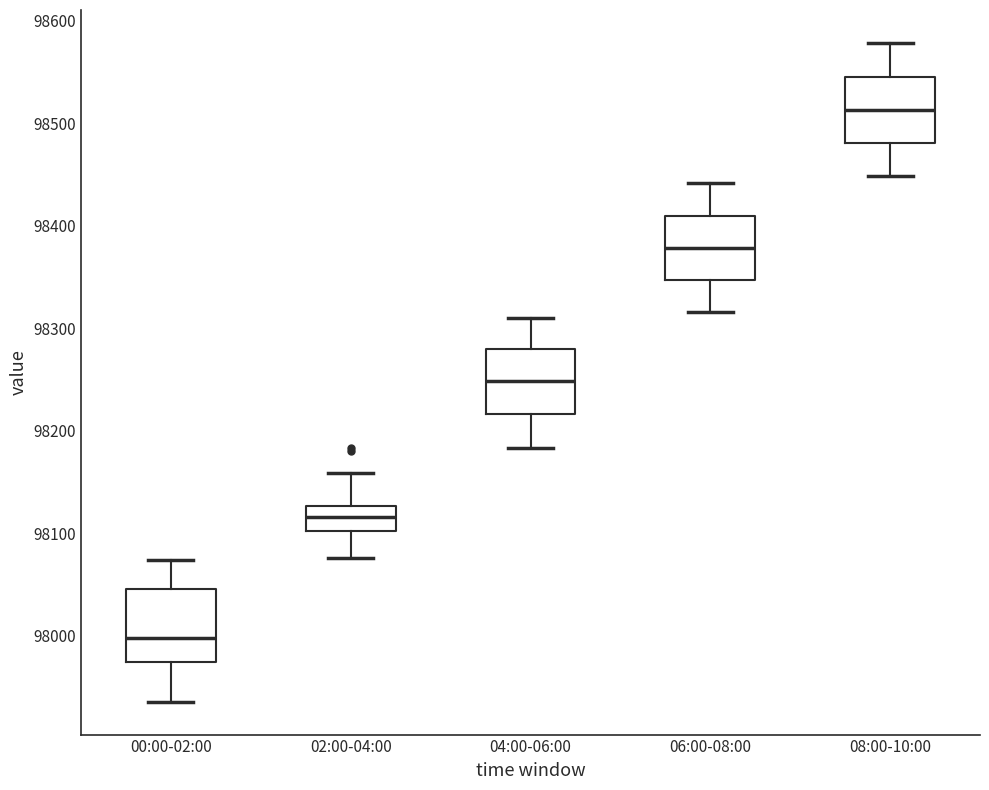

Where does the lower whisker of the box for 04:00-06:00 end on the y-axis? The values are not printed on the chart, so give them approximately, as read against the axis.

98180